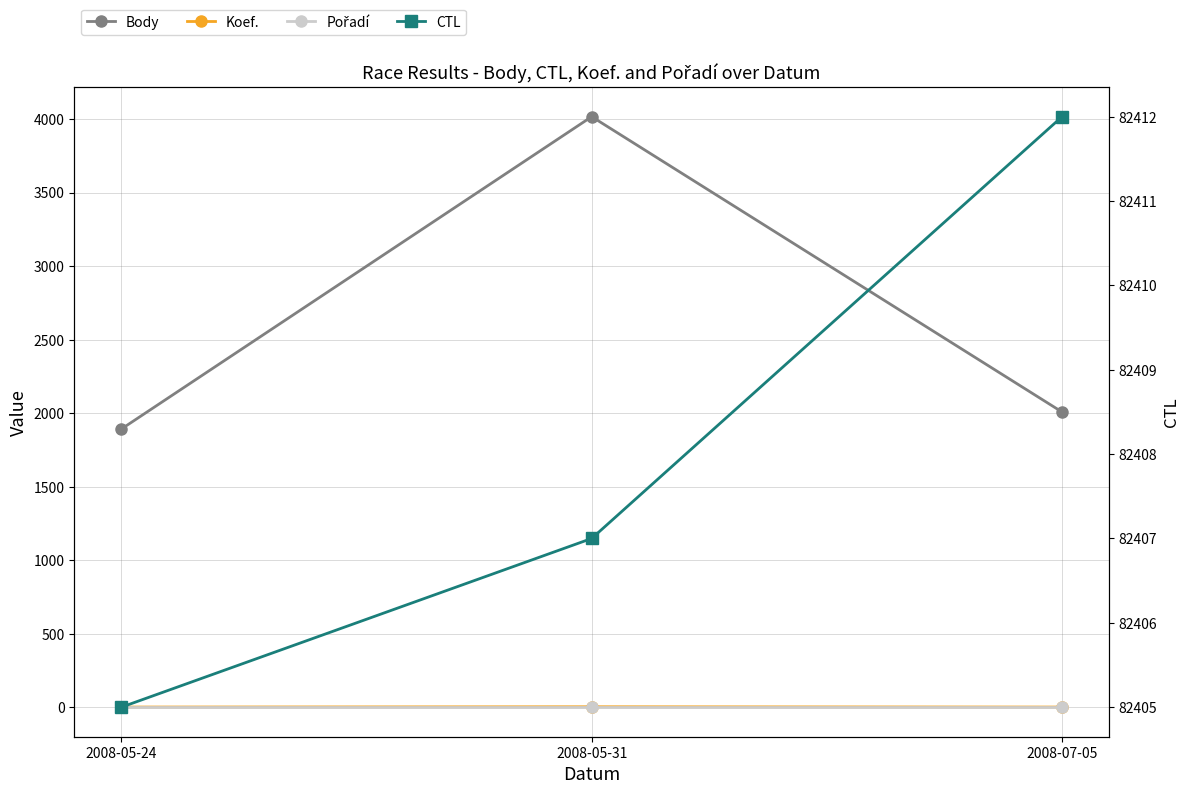

Reading left to right, list all the values displayed in this chart.

Body: 2008-05-24=1892	2008-05-31=4016	2008-07-05=2008
Koef.: 2008-05-24=2	2008-05-31=4	2008-07-05=2
Pořadí: 2008-05-24=1	2008-05-31=1	2008-07-05=1
CTL: 2008-05-24=82405	2008-05-31=82407	2008-07-05=82412